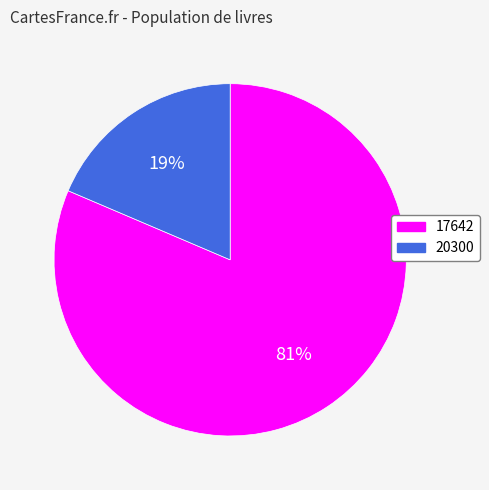

Which has a higher value, 17642 or 20300?

17642